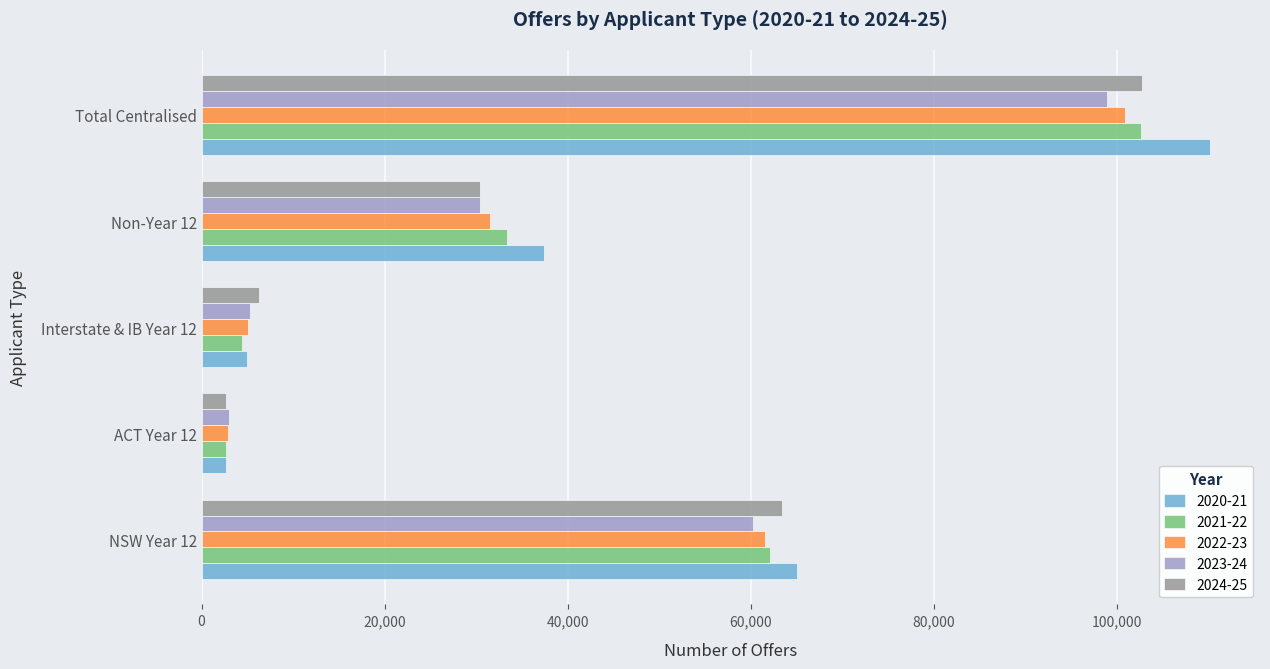

The value of 2021-22 at Total Centralised is 143442. True or false?

False